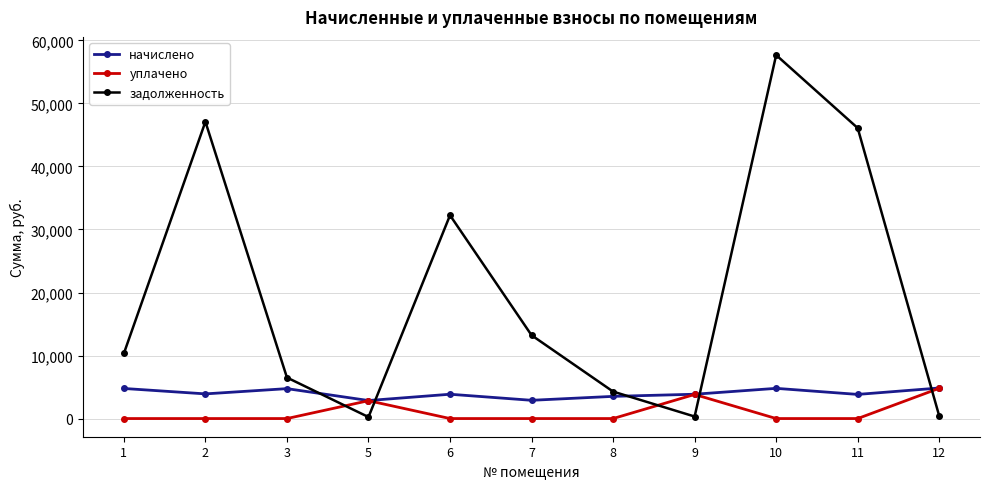

What is the total value across all series at 6?

36114.4